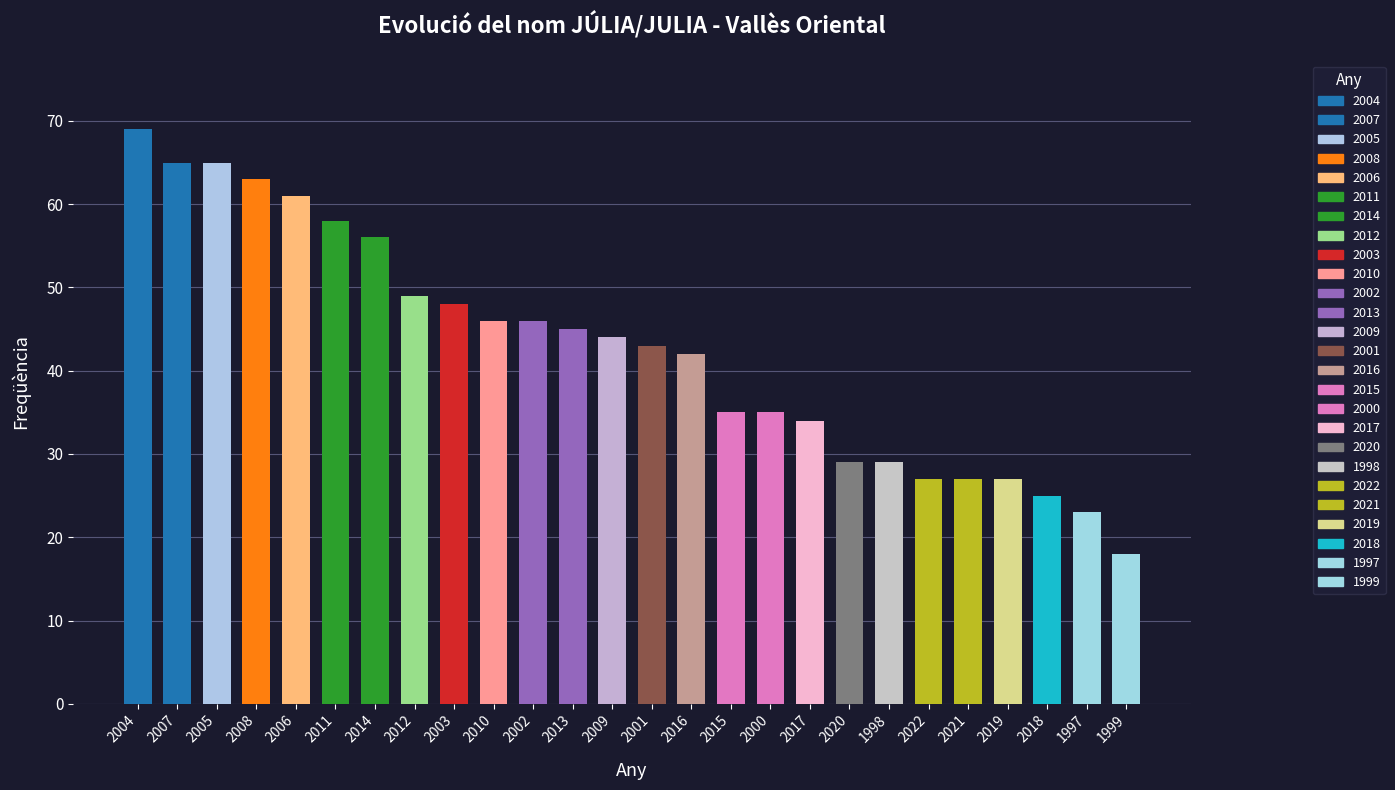

Reading left to right, transcribe all the data shown in this chart.

69	65	65	63	61	58	56	49	48	46	46	45	44	43	42	35	35	34	29	29	27	27	27	25	23	18